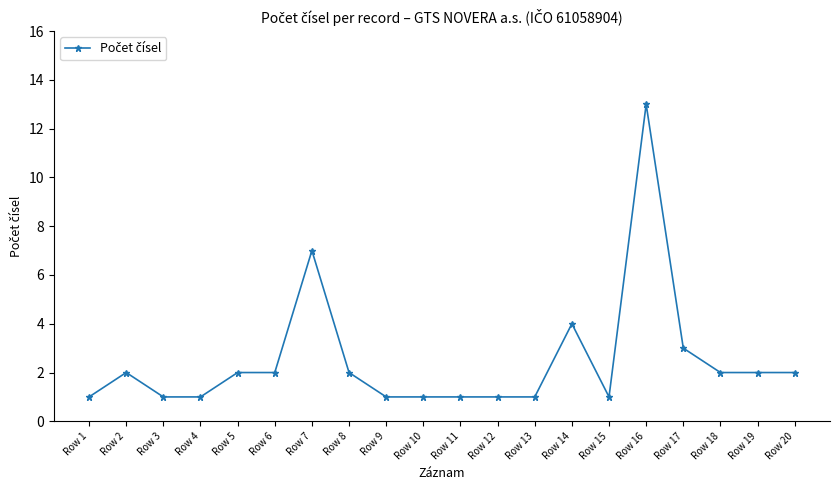

What is the difference between the second highest and minimum values?

6